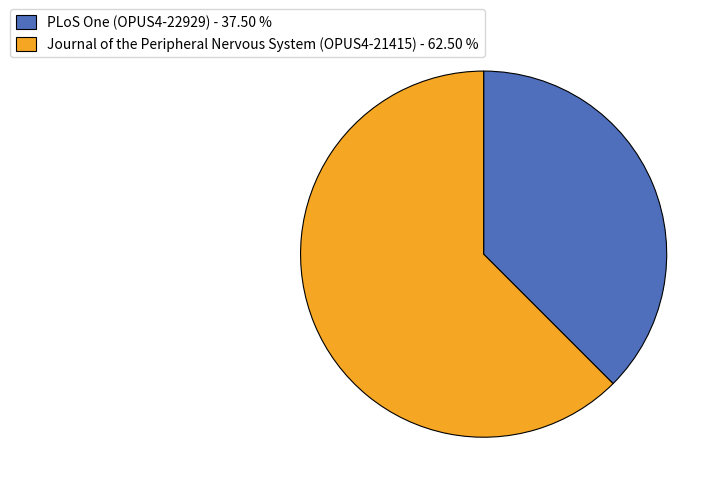

Do PLoS One (OPUS4-22929) - 37.50 % and Journal of the Peripheral Nervous System (OPUS4-21415) - 62.50 % together represent more than half of the pie?

Yes